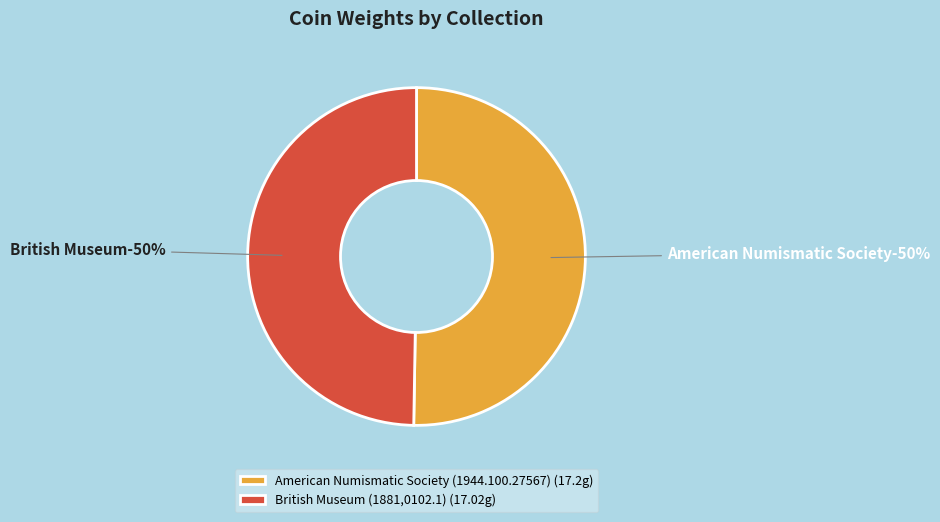

Combined, what portion of the pie is American Numismatic Society (1944.100.27567) and British Museum (1881,0102.1)?

100.0%